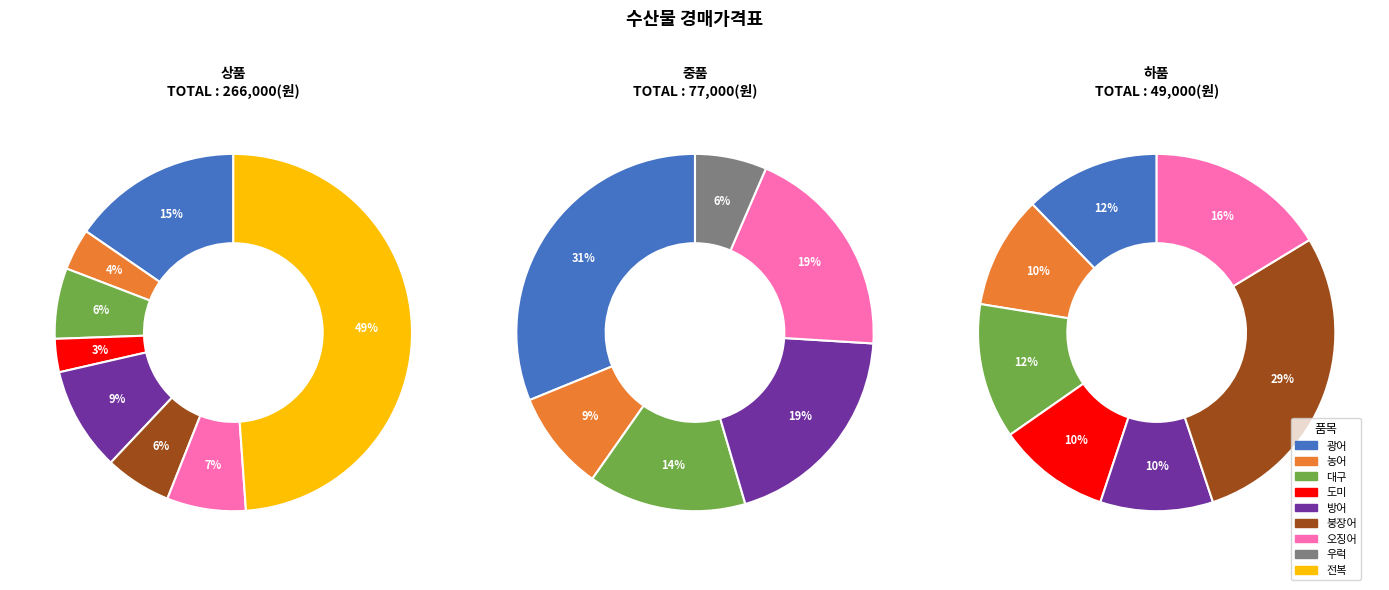

Do 대구 and 방어 together represent more than half of the pie?

No